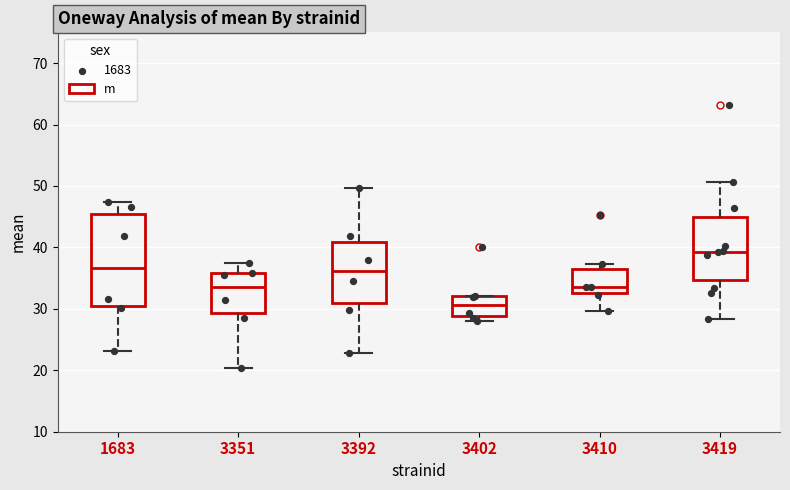

Which box is the tallest, from its lower edge to its upper edge?

1683